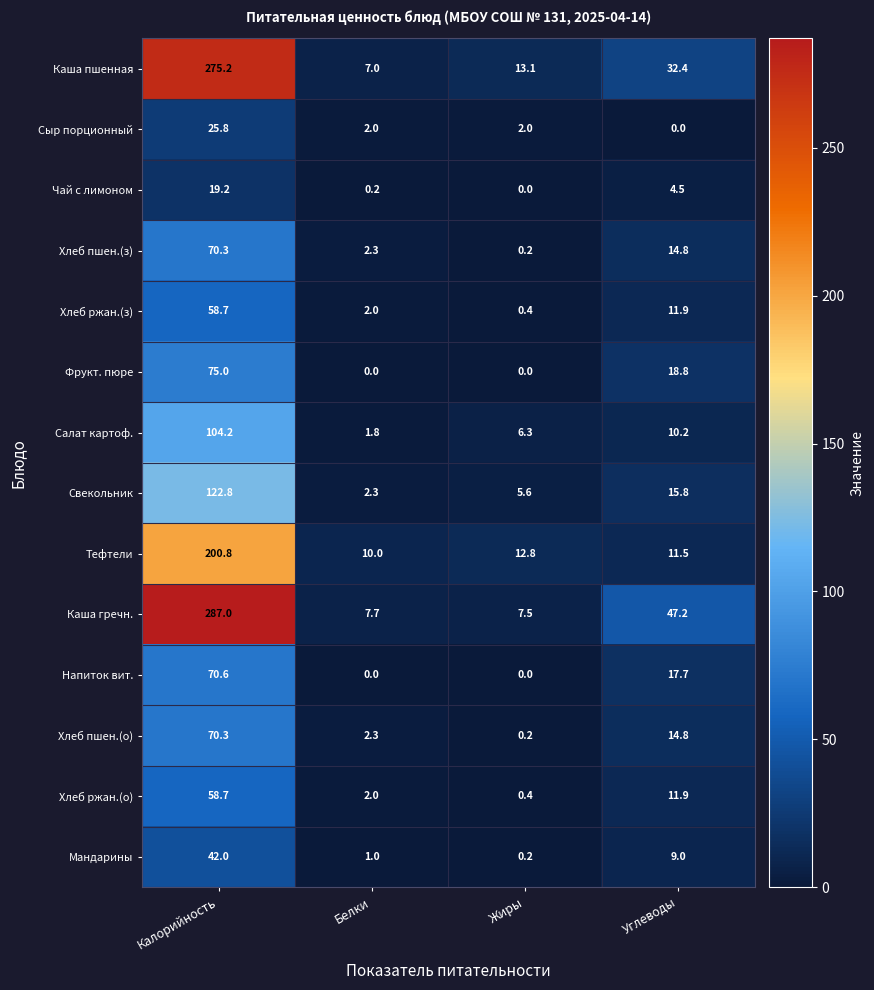

The value of Напиток вит. at Углеводы is 6.3. True or false?

False